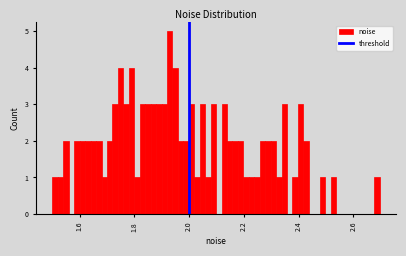

Around what value on the x-axis is the tallest bar? Give the approximate position of its centre, as read against the axis.

1.92